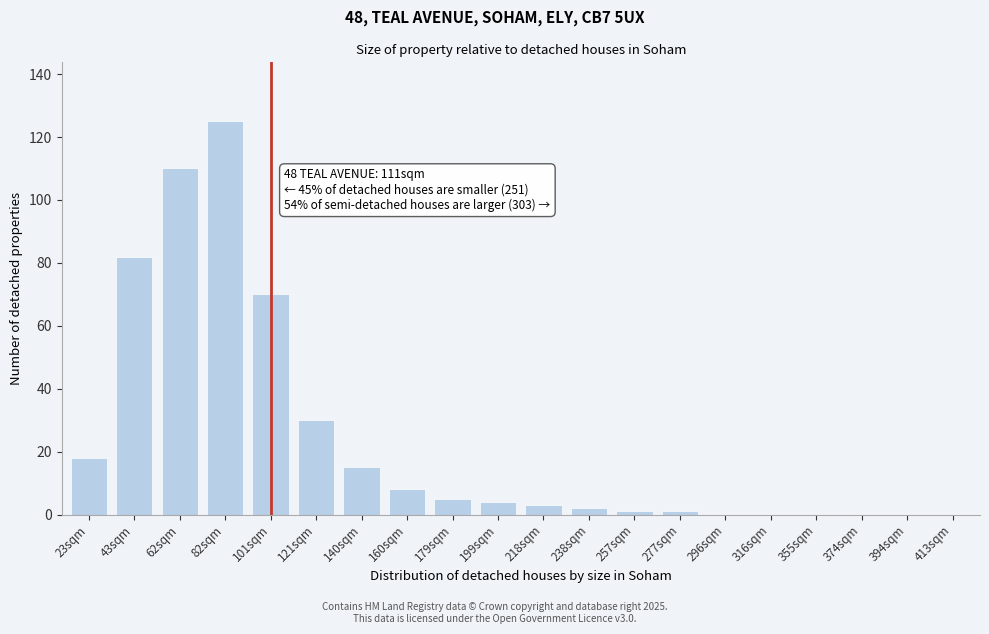

Reading left to right, list all the values displayed in this chart.

23sqm=18	43sqm=82	62sqm=110	82sqm=125	101sqm=70	121sqm=30	140sqm=15	160sqm=8	179sqm=5	199sqm=4	218sqm=3	238sqm=2	257sqm=1	277sqm=1	296sqm=0	316sqm=0	355sqm=0	374sqm=0	394sqm=0	413sqm=0